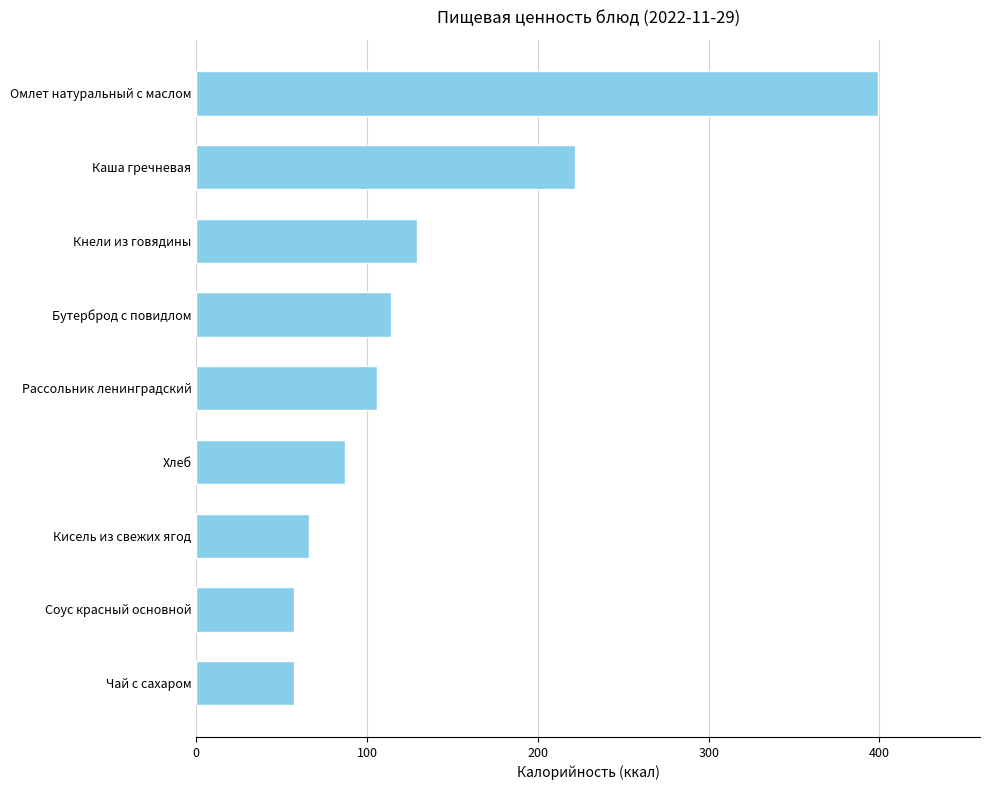

What is the change in value from Бутерброд с повидлом to Кнели из говядины?

+15